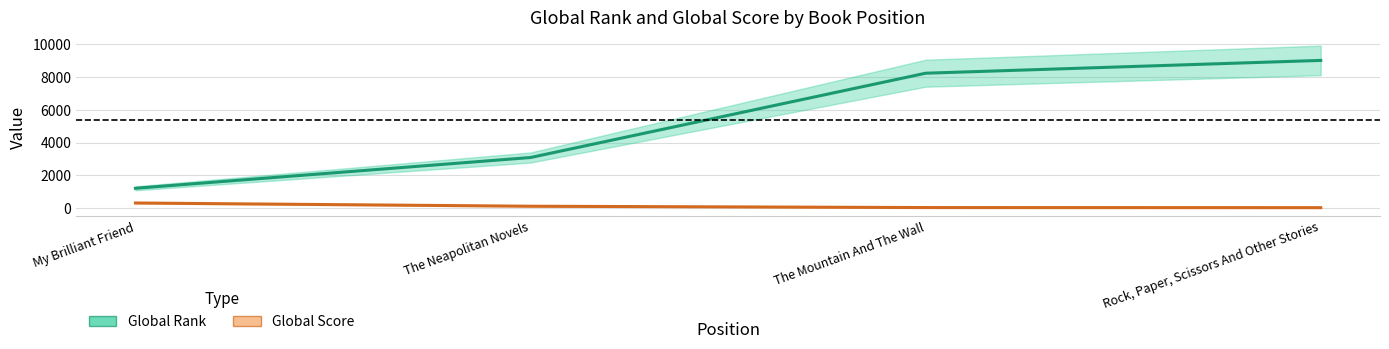

What is the approximate value of Global Score at The Neapolitan Novels, to the nearest 50?

100